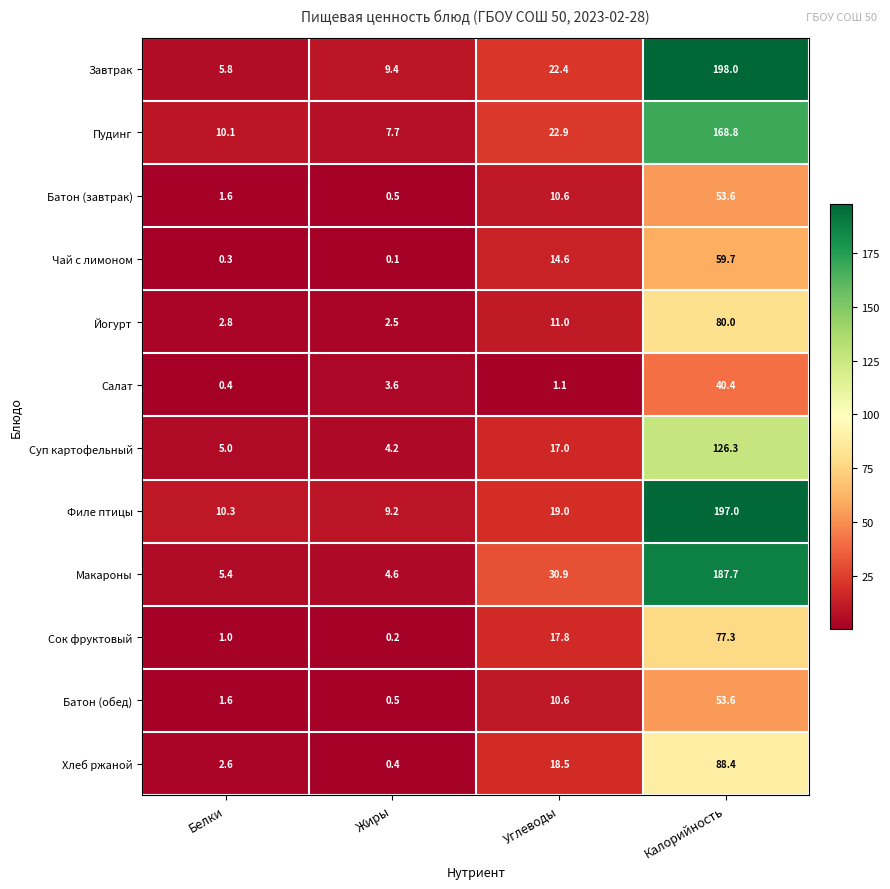

What is the highest value of the Сок фруктовый series?

77.3